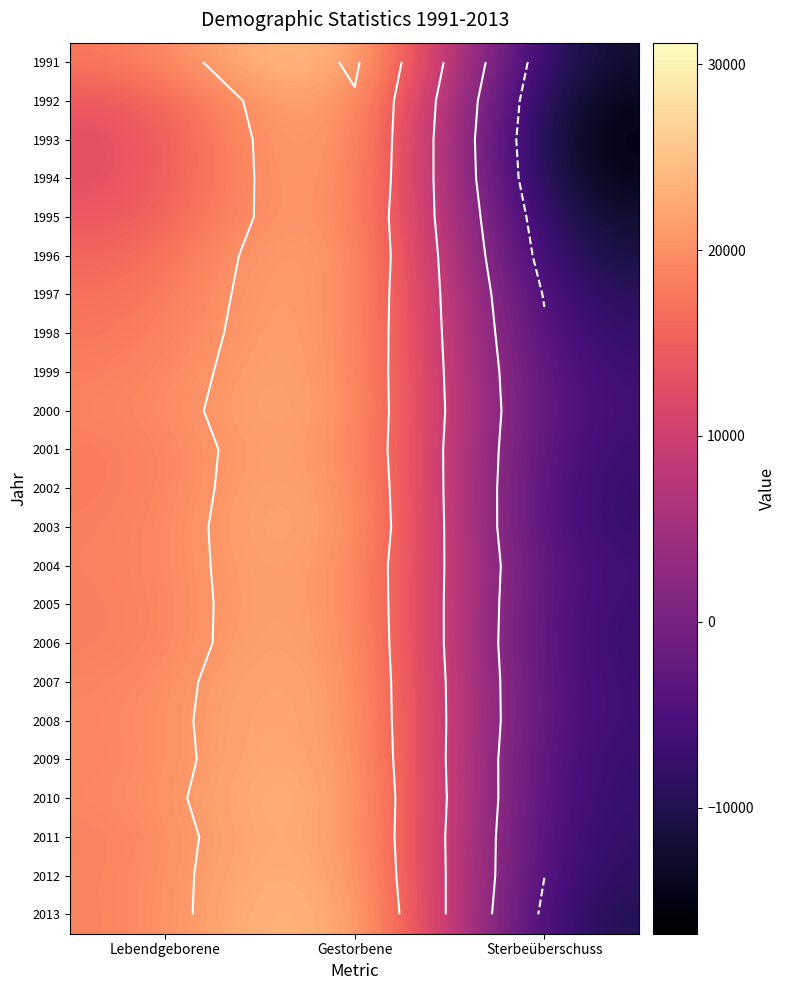

How many negative values does the 2003 series have?

1